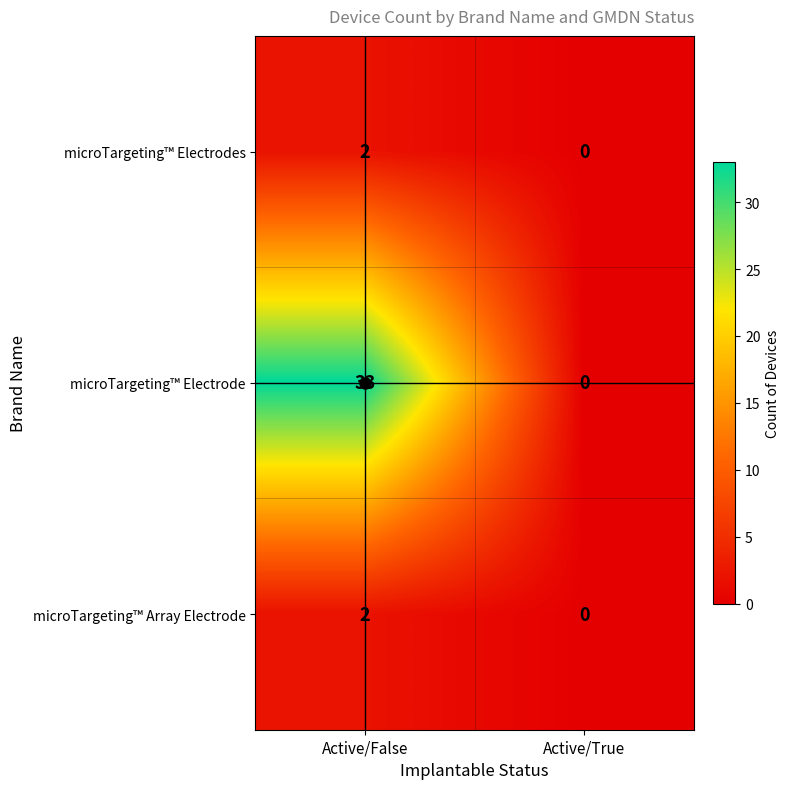

Which series changed the most between Active/False and Active/True?

microTargeting™ Electrode